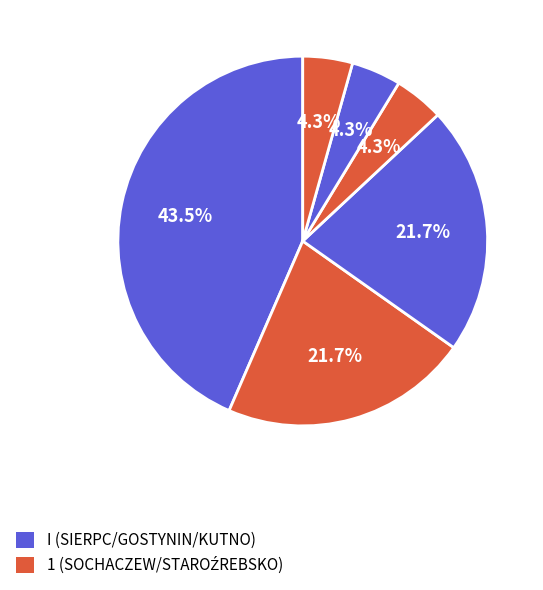

Does any single category account for the majority?

No